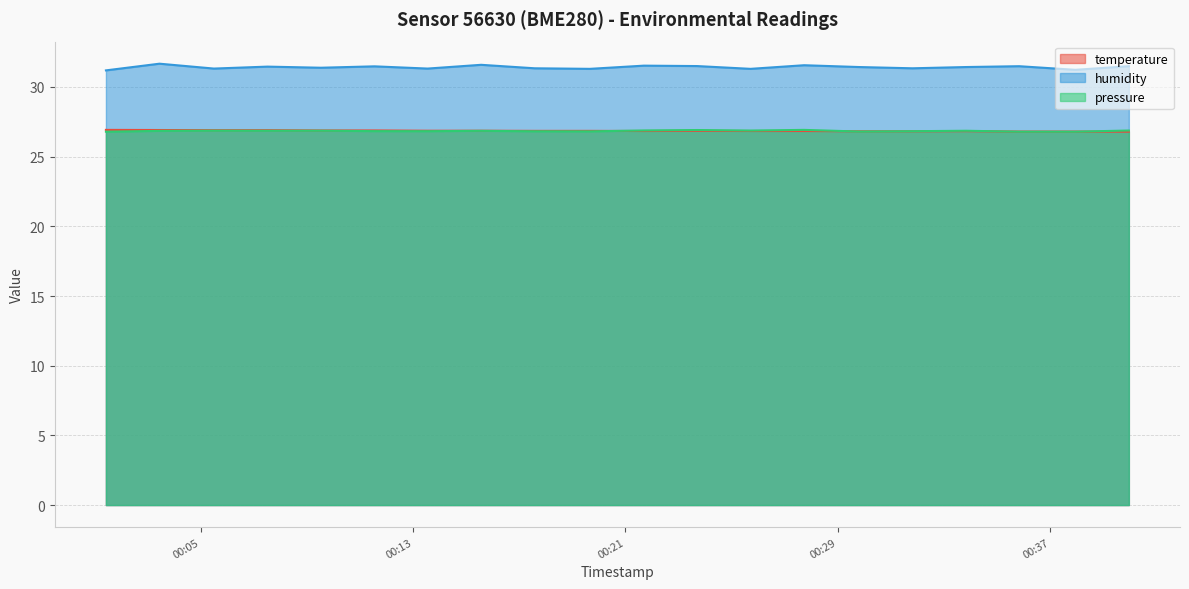

Reading left to right, what are all the values shown in this chart?

temperature: 26.9	26.9	26.9	26.9	26.9	26.9	26.9	26.9	26.9	26.9	26.8	26.9	26.8	26.8	26.8	26.8	26.8	26.8	26.8	26.8
humidity: 31.2	31.7	31.3	31.5	31.4	31.5	31.3	31.6	31.3	31.3	31.5	31.5	31.3	31.6	31.4	31.3	31.4	31.5	31.2	31.5
pressure_norm: 26.8	26.8	26.9	26.9	26.9	26.8	26.8	26.9	26.8	26.8	26.9	26.9	26.9	26.9	26.8	26.8	26.9	26.8	26.8	26.9